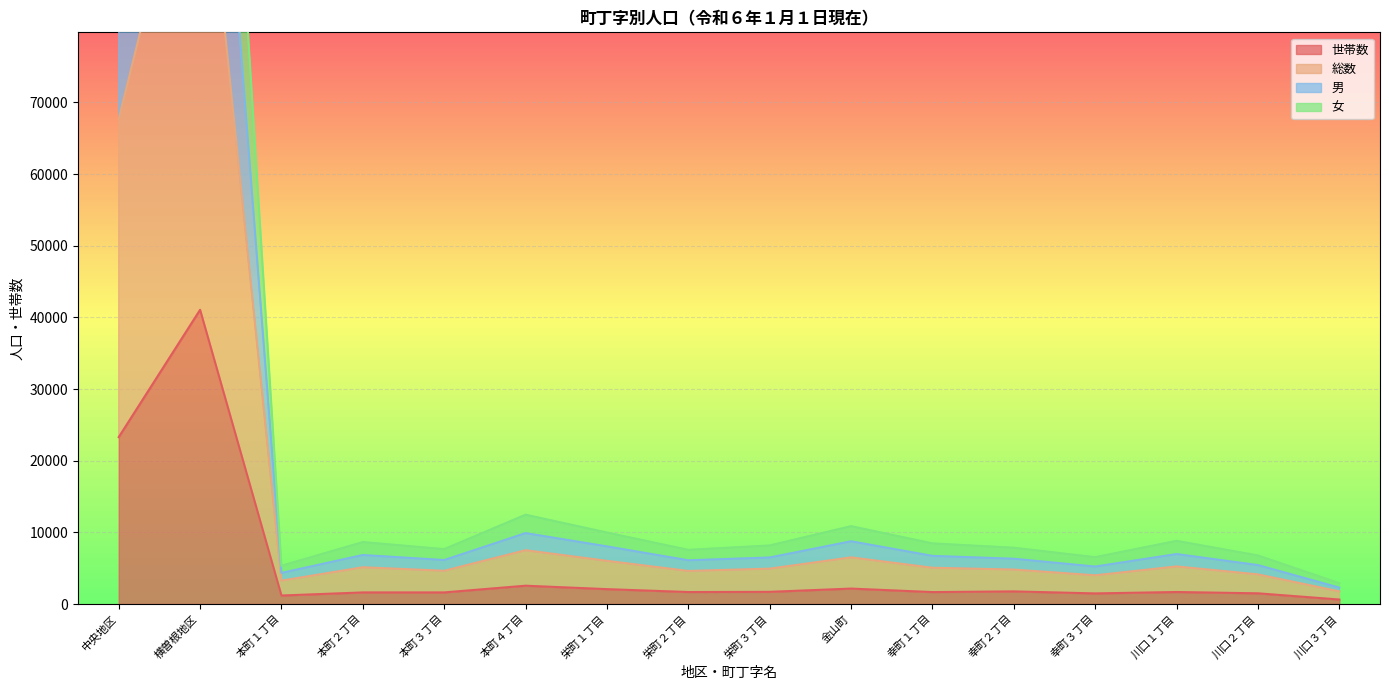

What is the label of the 15th point from the right?

横曽根地区